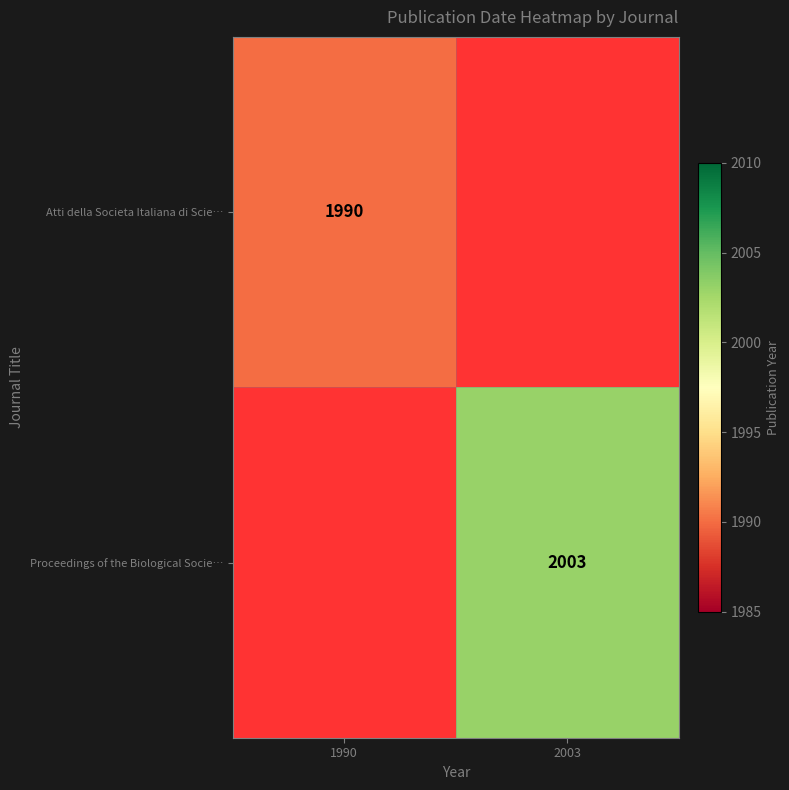

How many categories are shown in the chart?

2